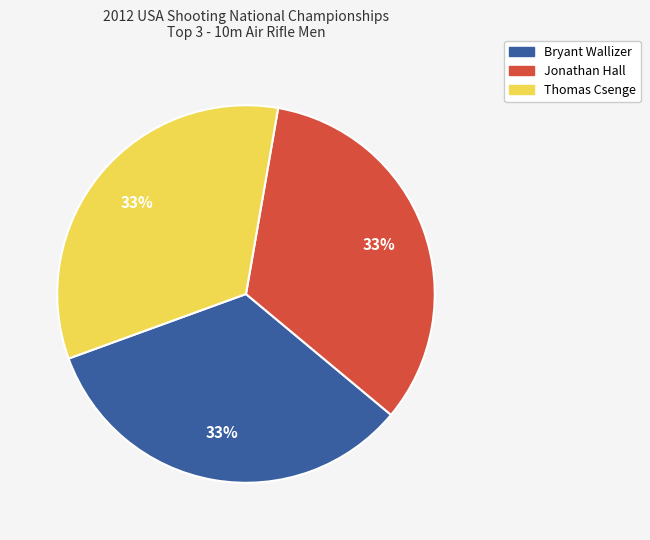

Combined, do Jonathan Hall and Bryant Wallizer account for over 50%?

Yes